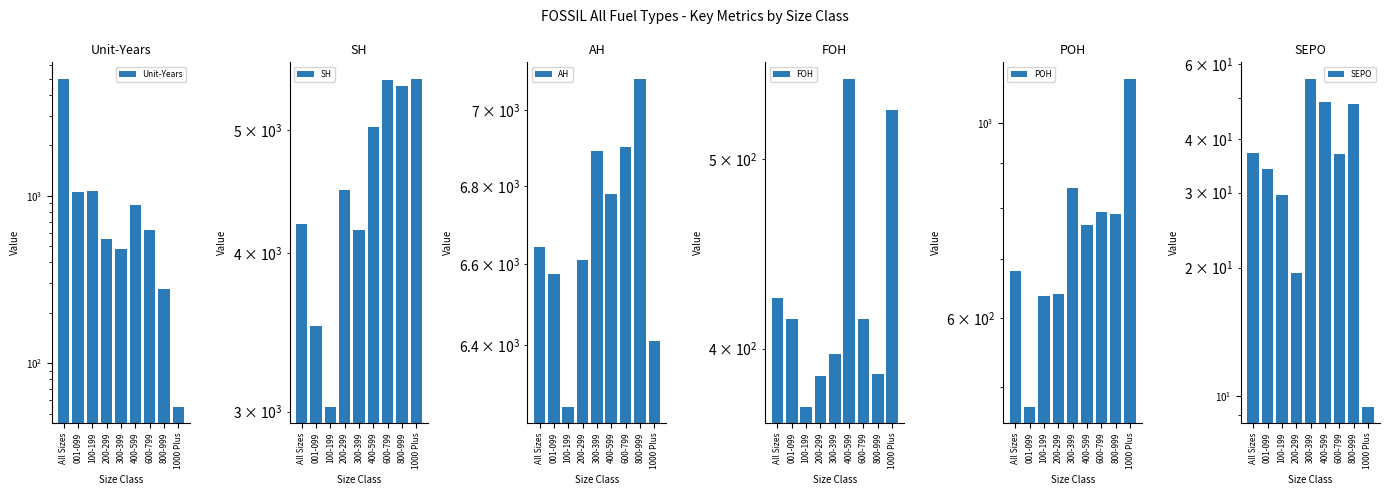

At which label does AH first exceed 6643?

All Sizes